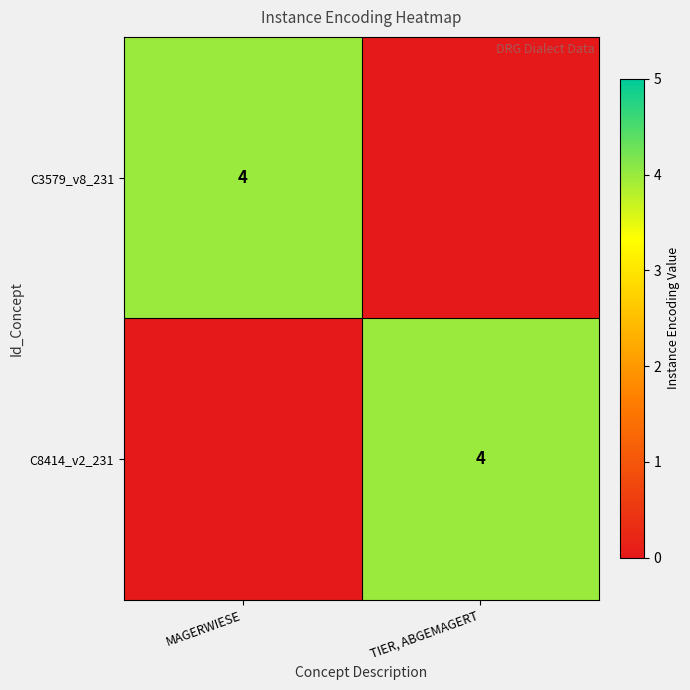

True or false: C3579_v8_231 has a value of 4 at MAGERWIESE.

True